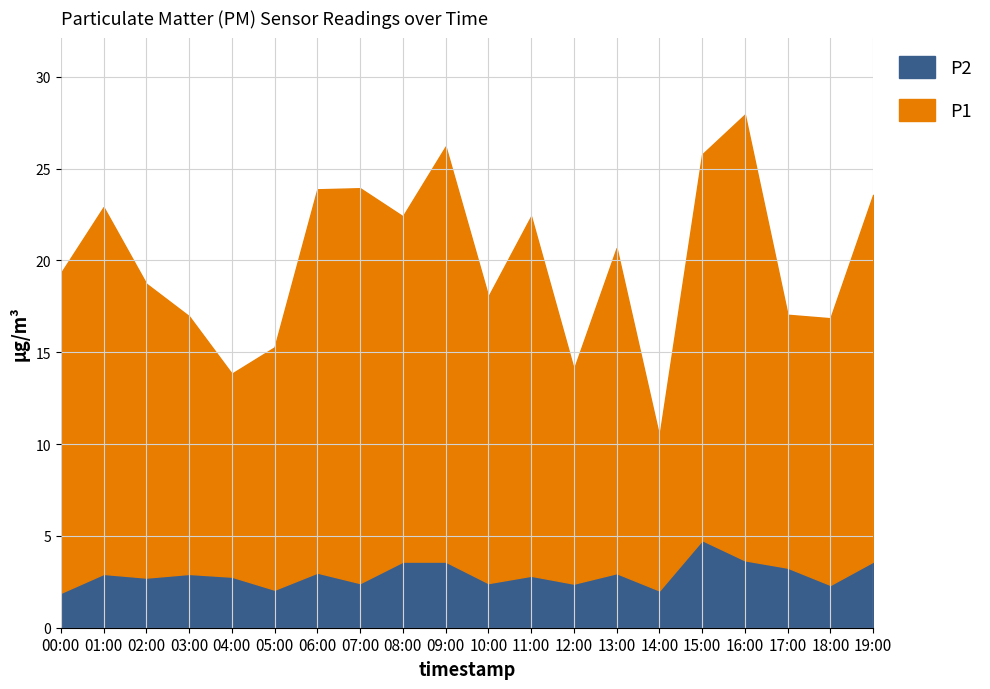

Reading left to right, transcribe all the data shown in this chart.

P1: 00:00=17.4	01:00=20.0	02:00=16.0	03:00=14.0	04:00=11.1	05:00=13.2	06:00=20.9	07:00=21.5	08:00=18.8	09:00=22.6	10:00=15.6	11:00=19.6	12:00=11.7	13:00=17.7	14:00=8.4	15:00=21.0	16:00=24.3	17:00=13.8	18:00=14.5	19:00=20.0
P2: 00:00=1.9	01:00=2.9	02:00=2.7	03:00=2.9	04:00=2.8	05:00=2.1	06:00=3.0	07:00=2.4	08:00=3.6	09:00=3.6	10:00=2.4	11:00=2.8	12:00=2.4	13:00=3.0	14:00=2.0	15:00=4.8	16:00=3.7	17:00=3.3	18:00=2.3	19:00=3.6